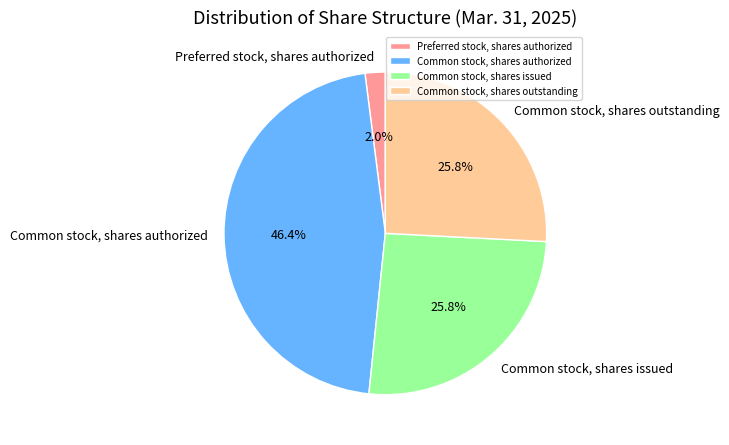

Do Common stock, shares outstanding and Common stock, shares issued together represent more than half of the pie?

Yes